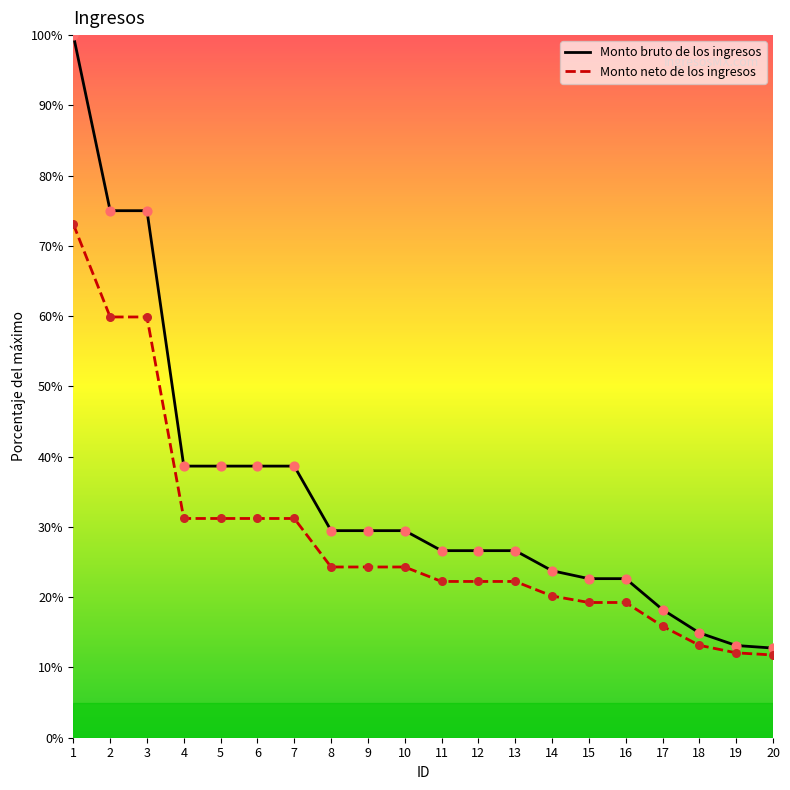

Which series has the largest total across all categories?

Monto bruto de los ingresos